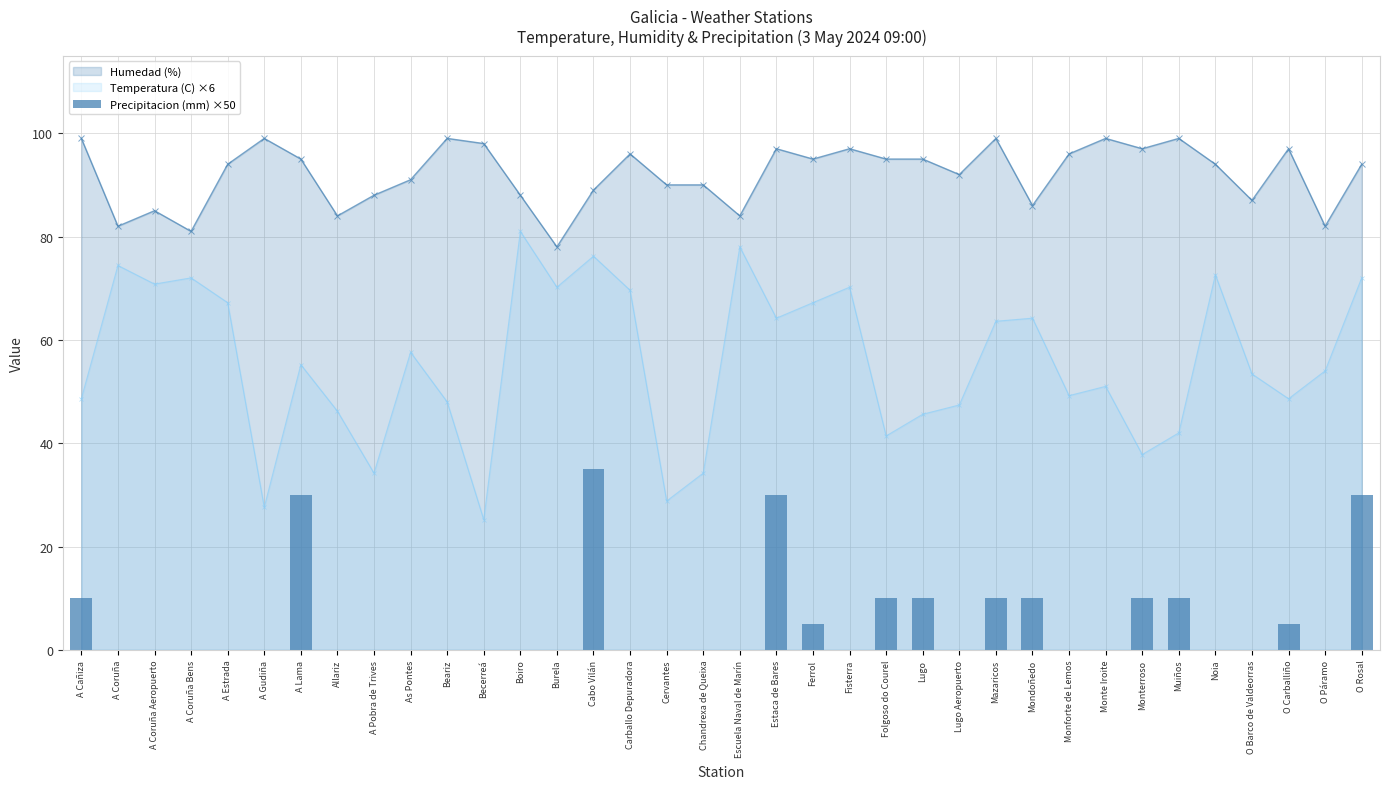

List the labels in order of value, largest first.

Cabo Vilán, A Lama, Estaca de Bares, O Rosal, A Cañiza, Folgoso do Courel, Lugo, Mazaricos, Mondoñedo, Monterroso, Muiños, Ferrol, O Carballiño, A Coruña, A Coruña Aeropuerto, A Coruña Bens, A Estrada, A Gudiña, Allariz, A Pobra de Trives, As Pontes, Beariz, Becerreá, Boiro, Burela, Carballo Depuradora, Cervantes, Chandrexa de Queixa, Escuela Naval de Marín, Fisterra, Lugo Aeropuerto, Monforte de Lemos, Monte Iroite, Noia, O Barco de Valdeorras, O Páramo